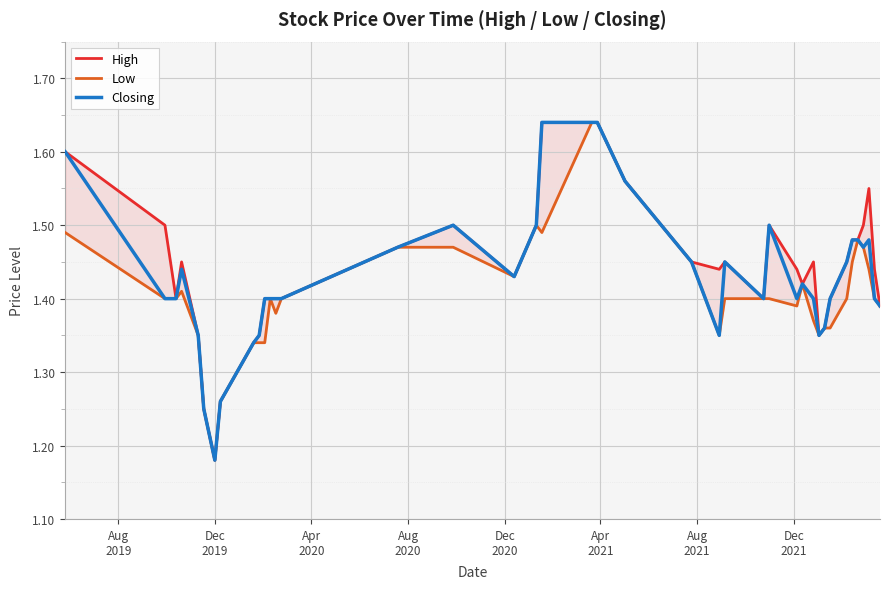

How many series are shown in this chart?

3